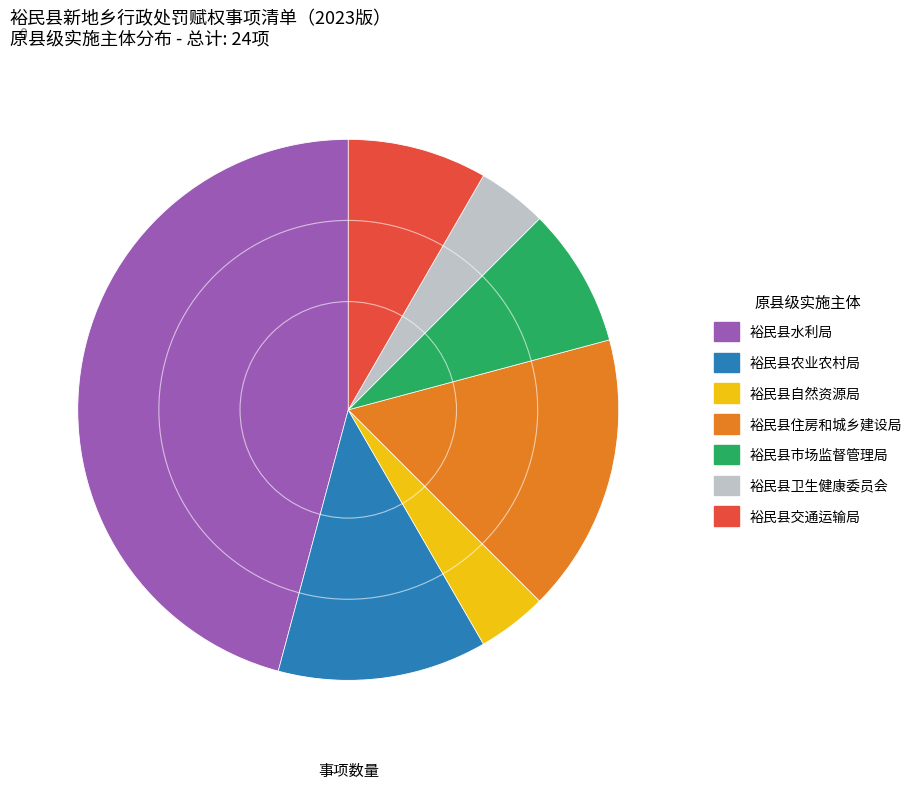

Which slice is the largest?

裕民县水利局